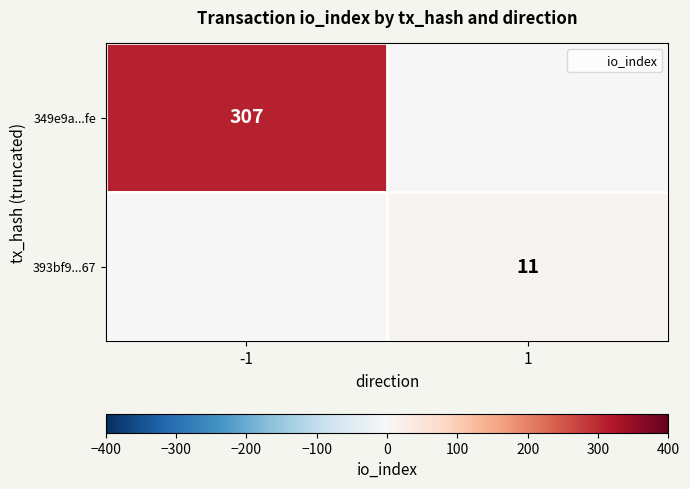

At -1, list the series in order from largest to smallest.

349e9a...fe, 393bf9...67